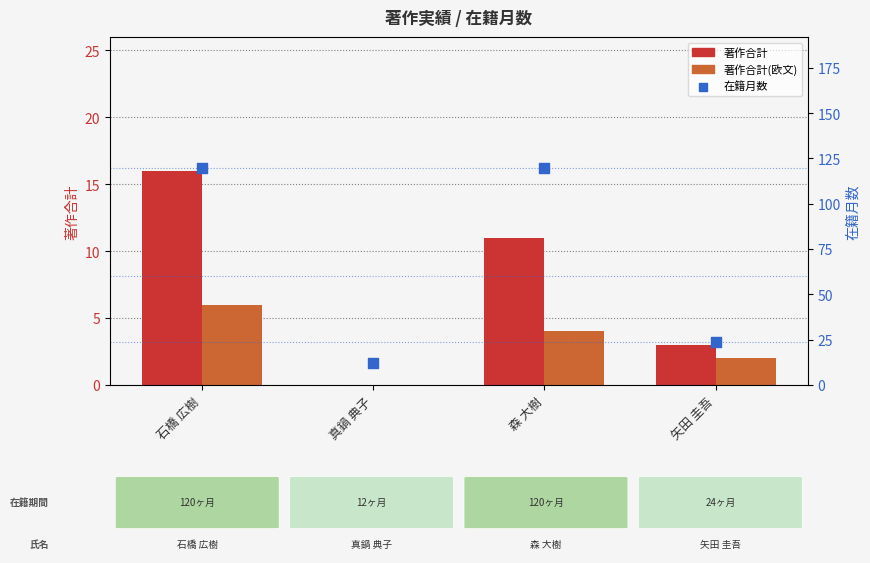

Which series contains the lowest Y value?

著作合計